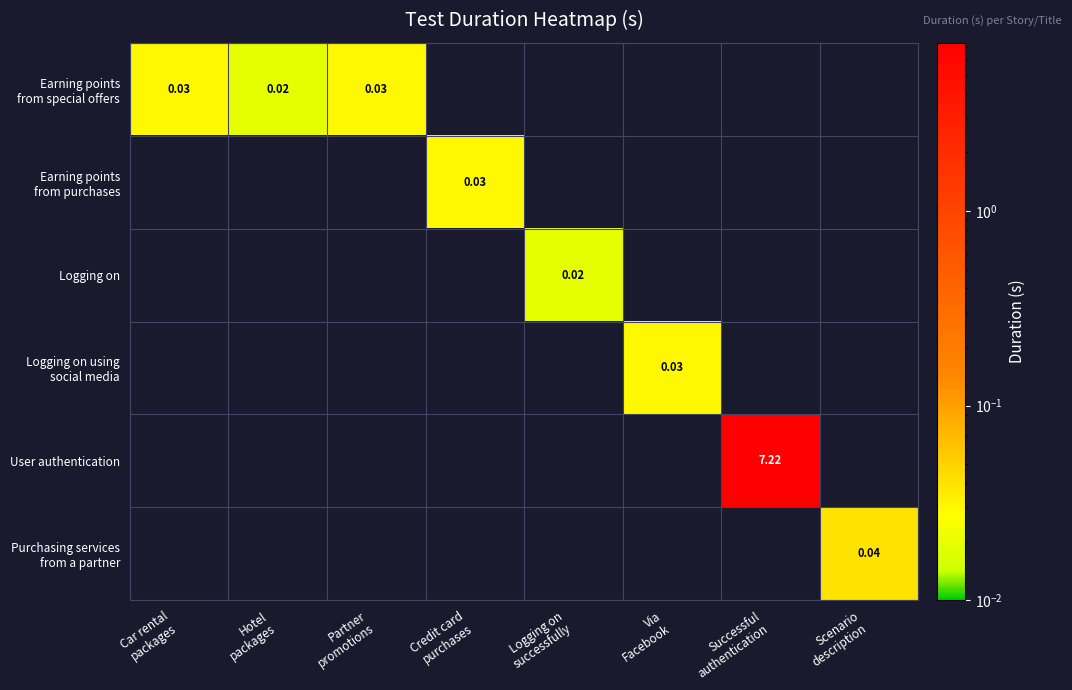

At how many categories does at least one series exceed 6?

1